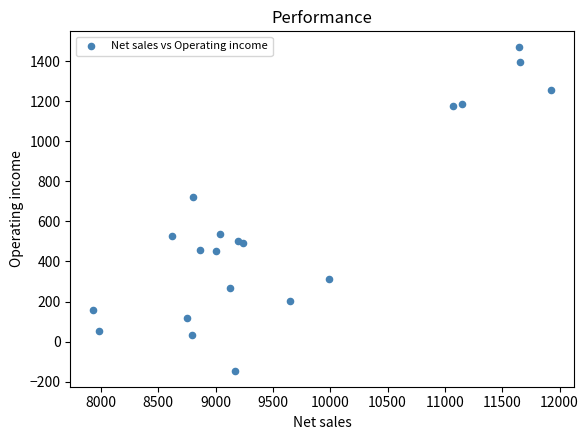

What is the range of X values (max minus min)?

3991